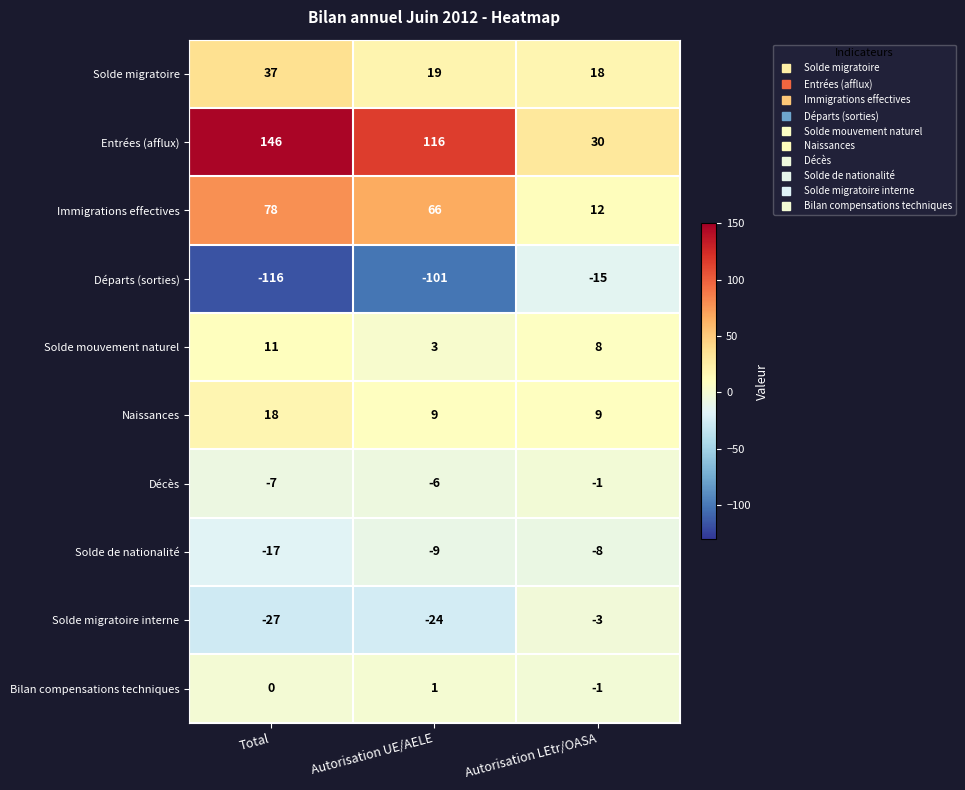

Rank the series by their maximum value, from lowest to highest.

Départs (sorties), Solde de nationalité, Solde migratoire interne, Décès, Bilan compensations techniques, Solde mouvement naturel, Naissances, Solde migratoire, Immigrations effectives, Entrées (afflux)